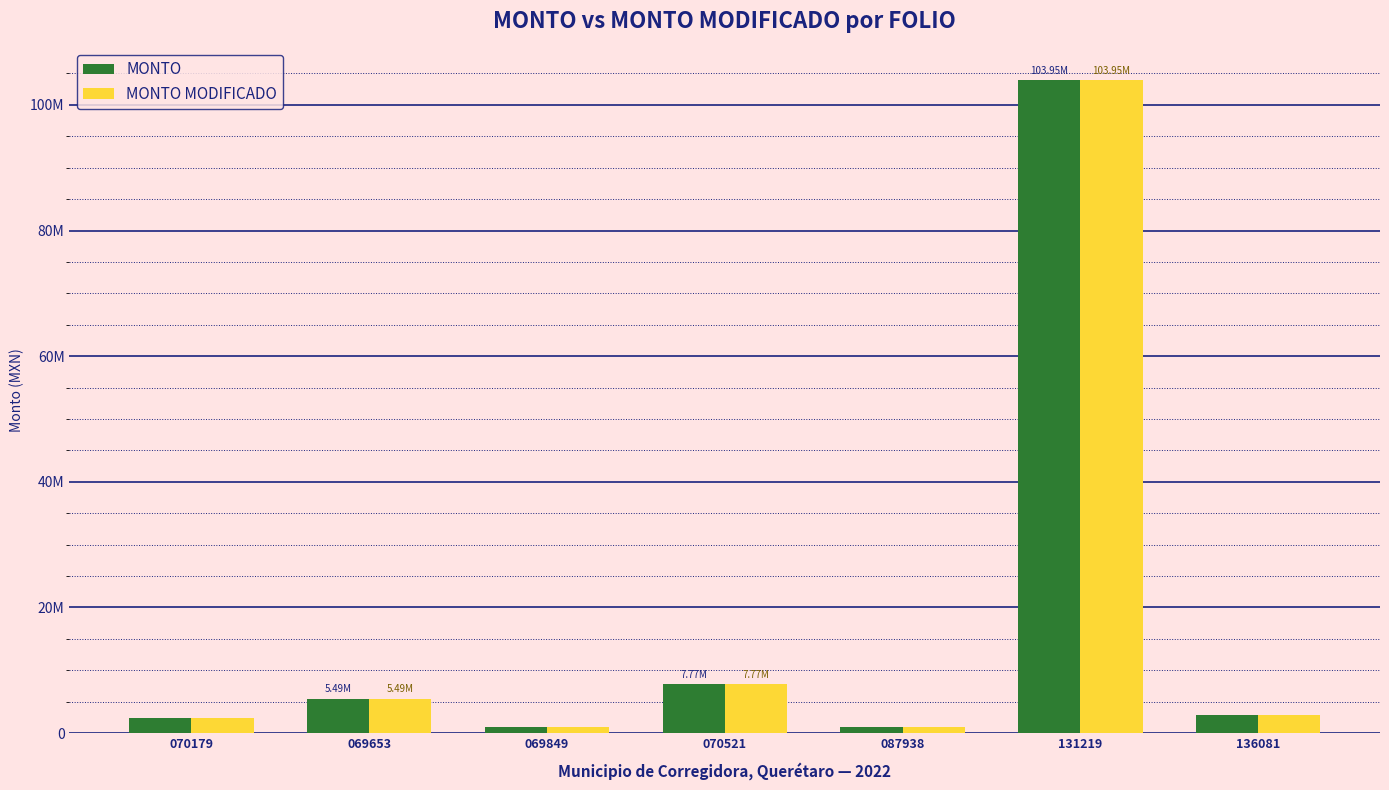

Are the bars grouped side by side (vs. stacked)?

Yes